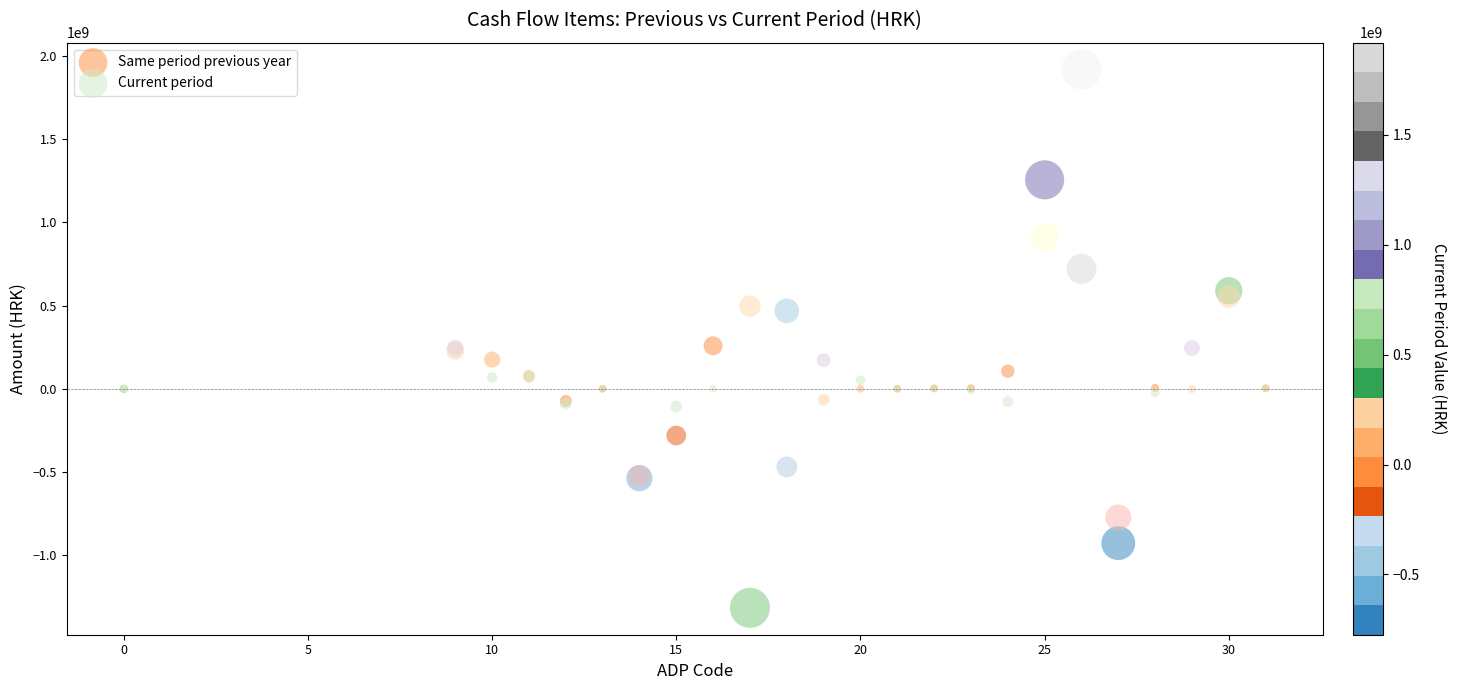

What are all the series names shown in the legend?

Same period previous year, Current period